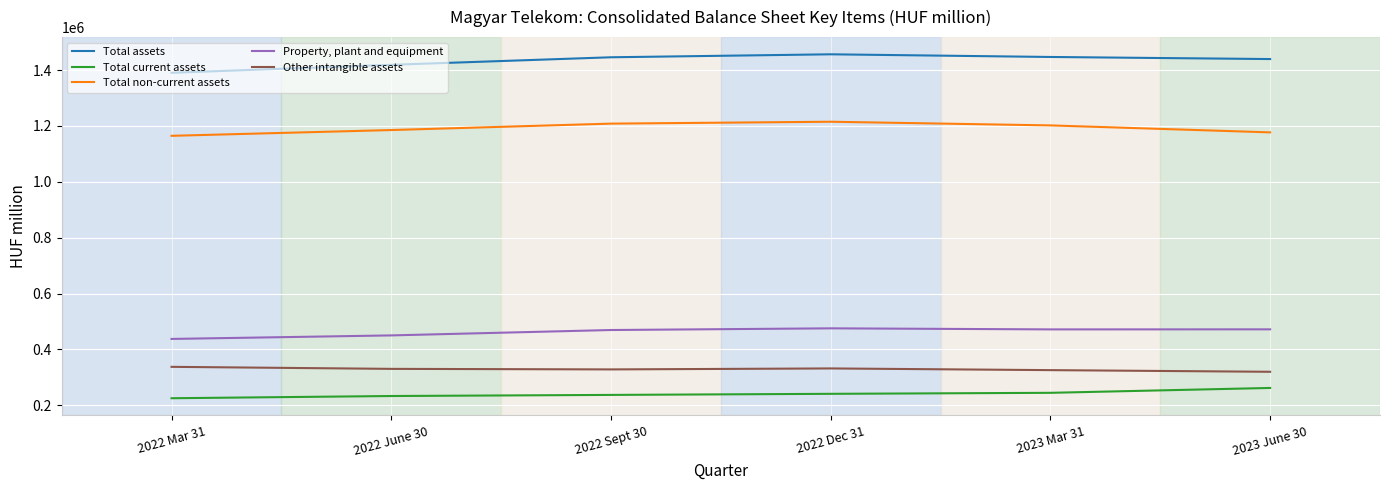

Is the value of Total non-current assets at 2022 Mar 31 greater than the value of Property, plant and equipment at 2022 Sept 30?

Yes